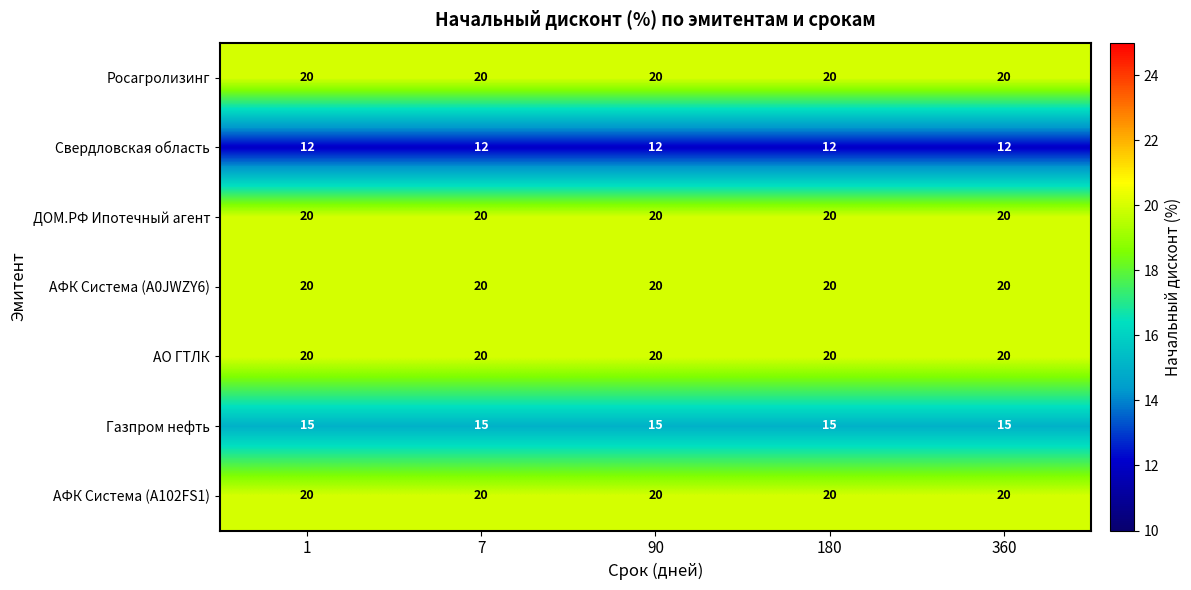

What is the difference between the highest and lowest values at 360?

8